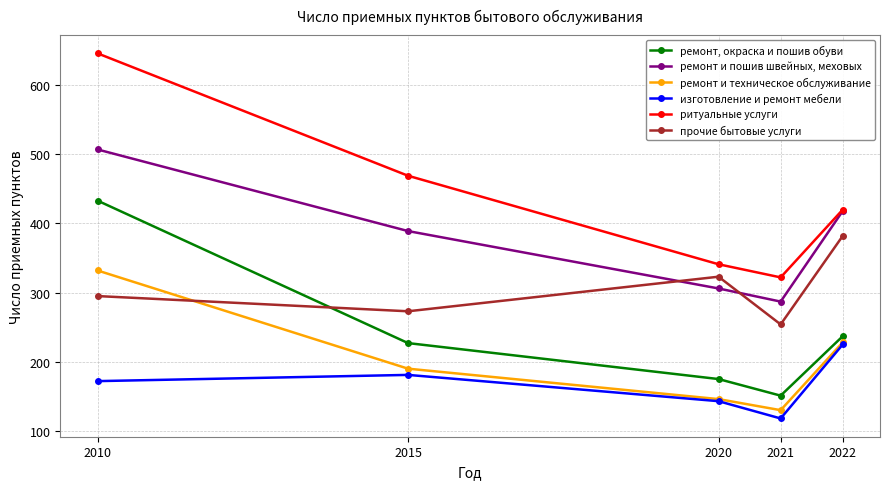

What is the highest value of the изготовление и ремонт мебели series?

225